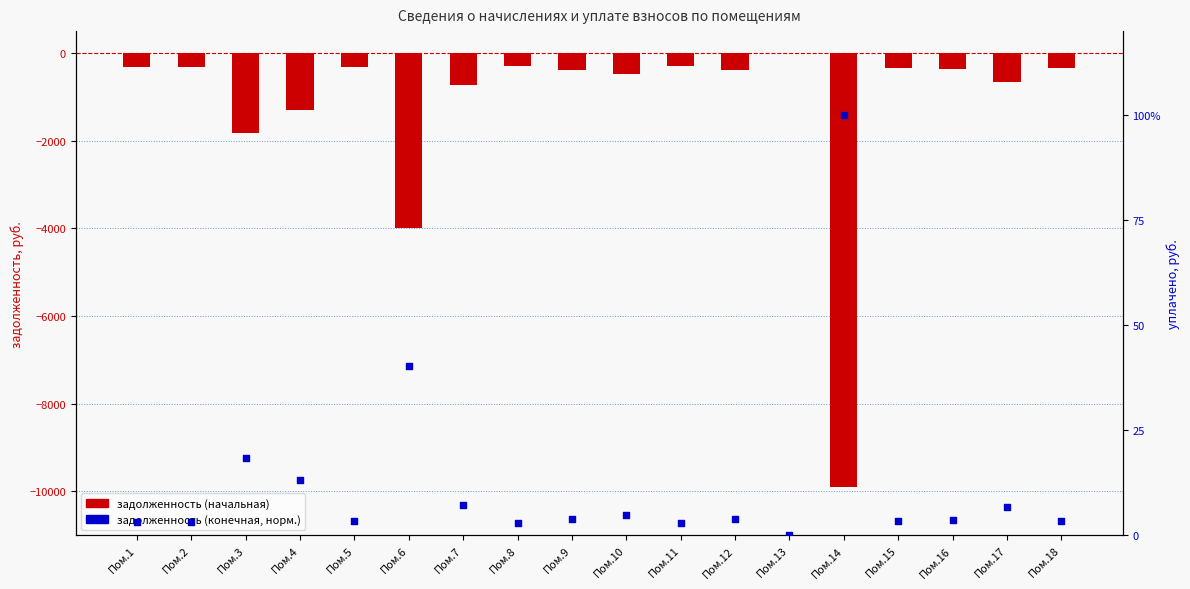

At how many categories does at least one series exceed -2853?

18